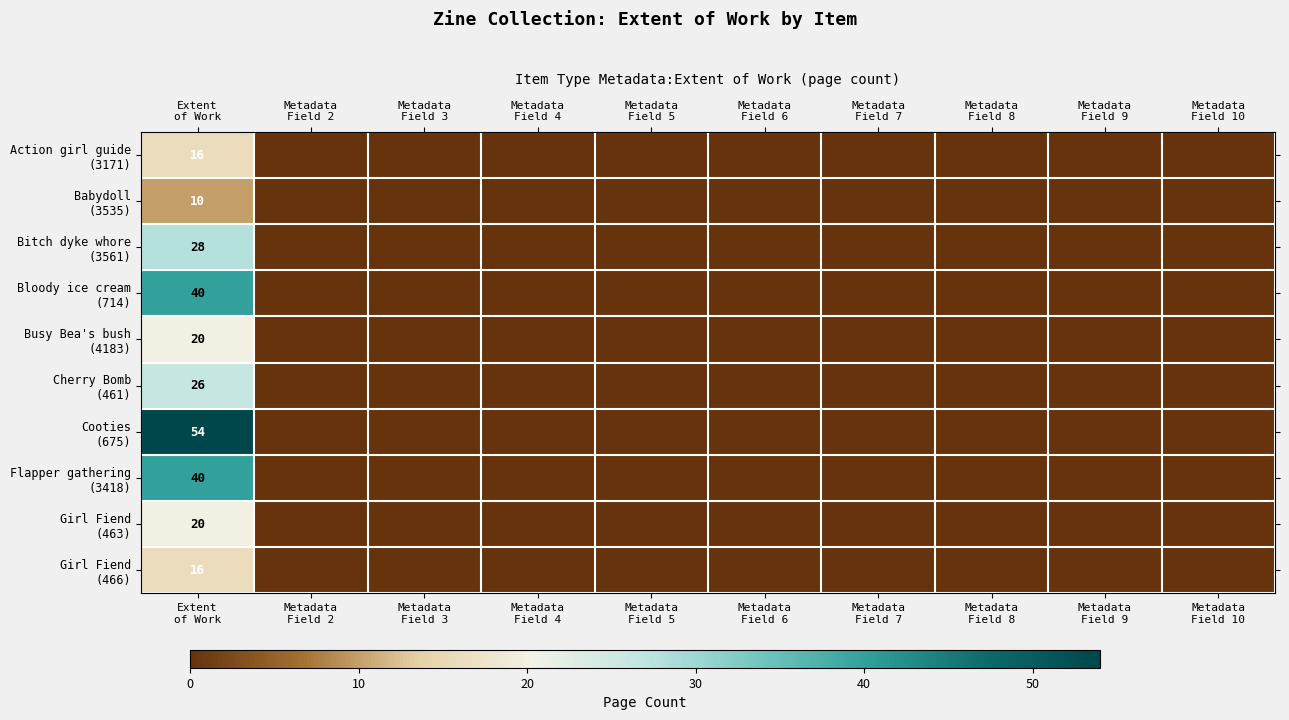

List the labels in order of Busy Bea's bush (4183) value, largest first.

Extent of Work, Metadata Field 2, Metadata Field 3, Metadata Field 4, Metadata Field 5, Metadata Field 6, Metadata Field 7, Metadata Field 8, Metadata Field 9, Metadata Field 10